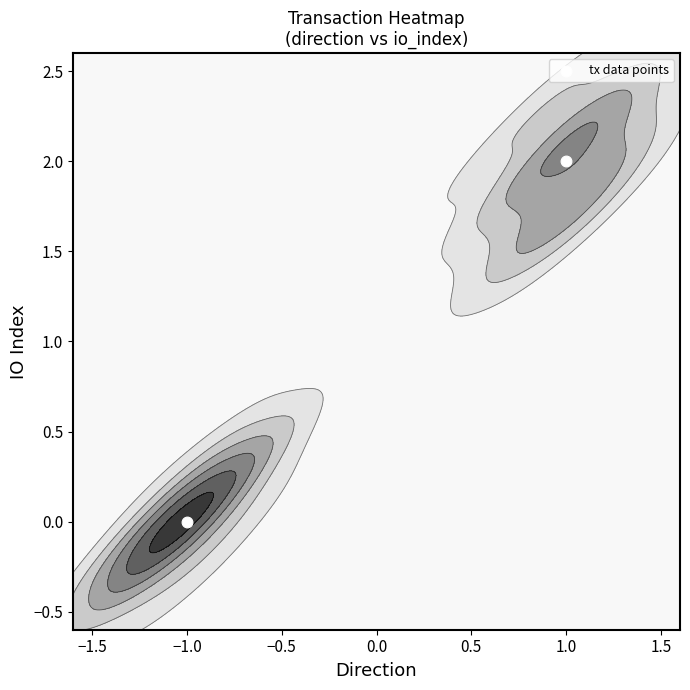

How many data points does each series have?

2